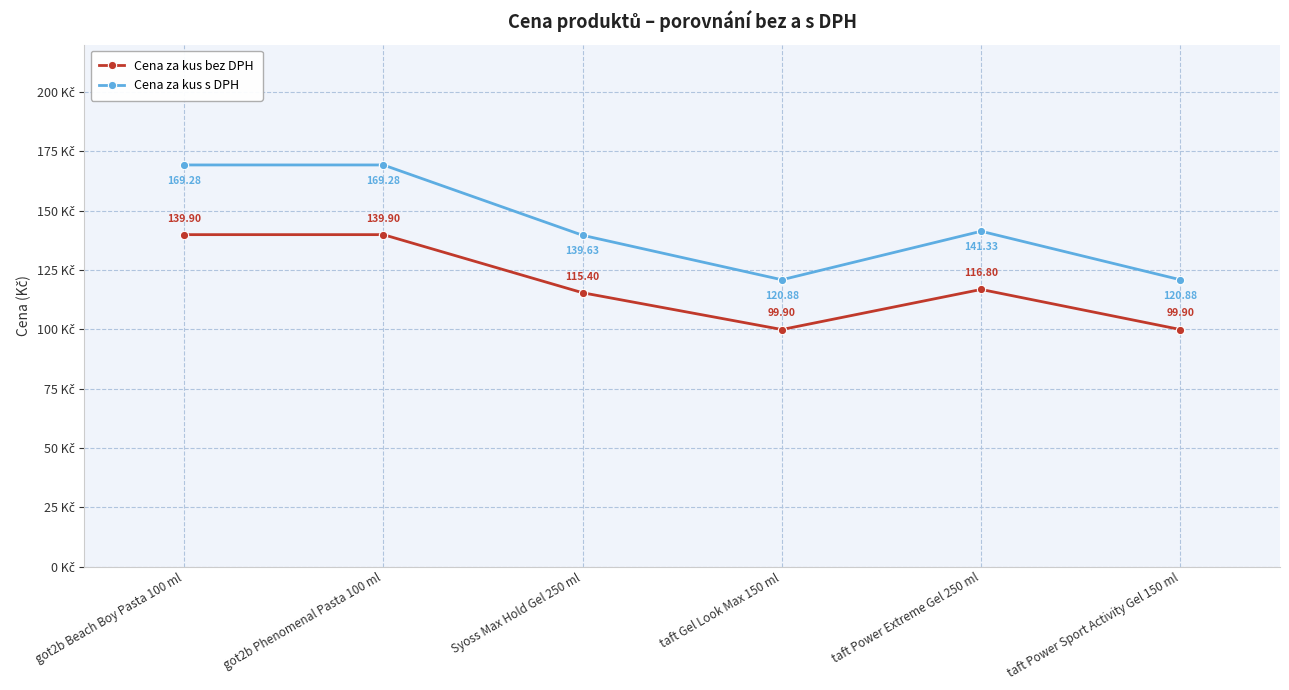

How many lines are shown in the chart?

2